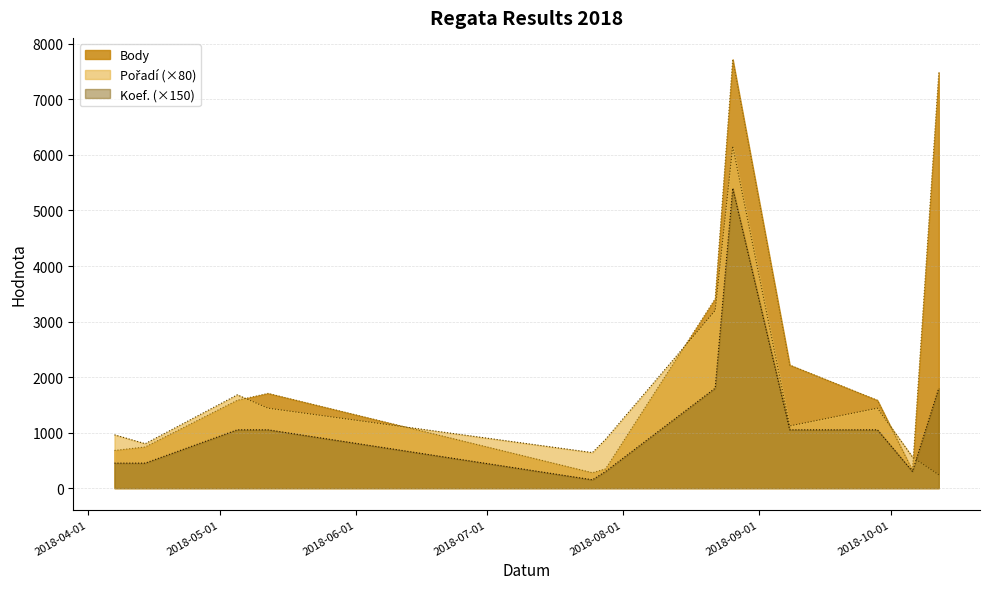

Rank the series at 2018-05-12 from highest to lowest value.

Body, Pořadí, Koef.